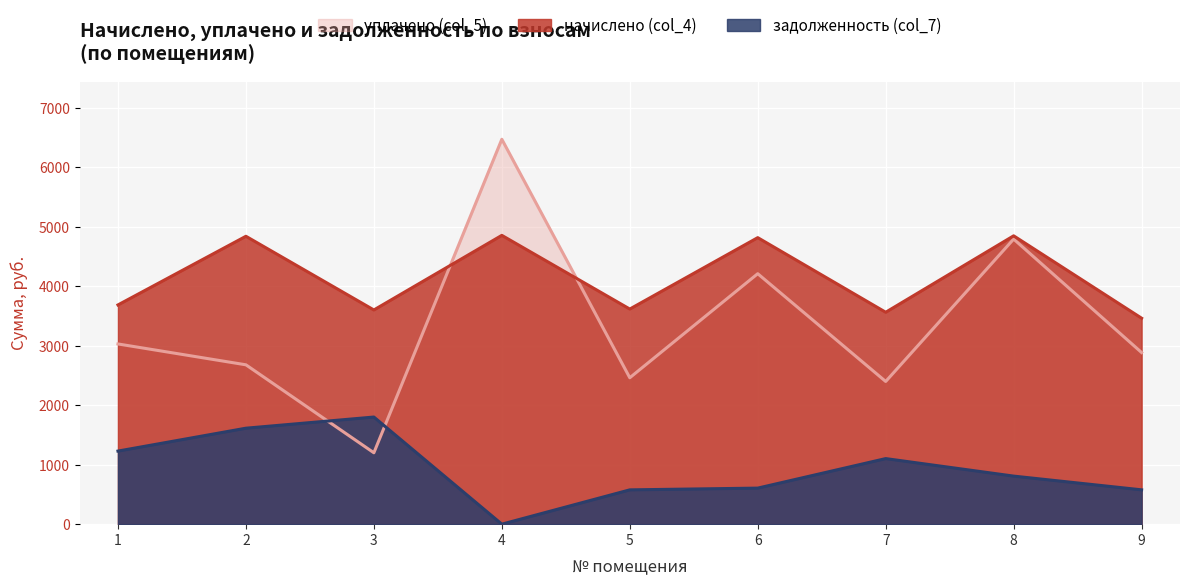

What is the value of the начислено (col_4) point at the 6th from the left?

4819.0